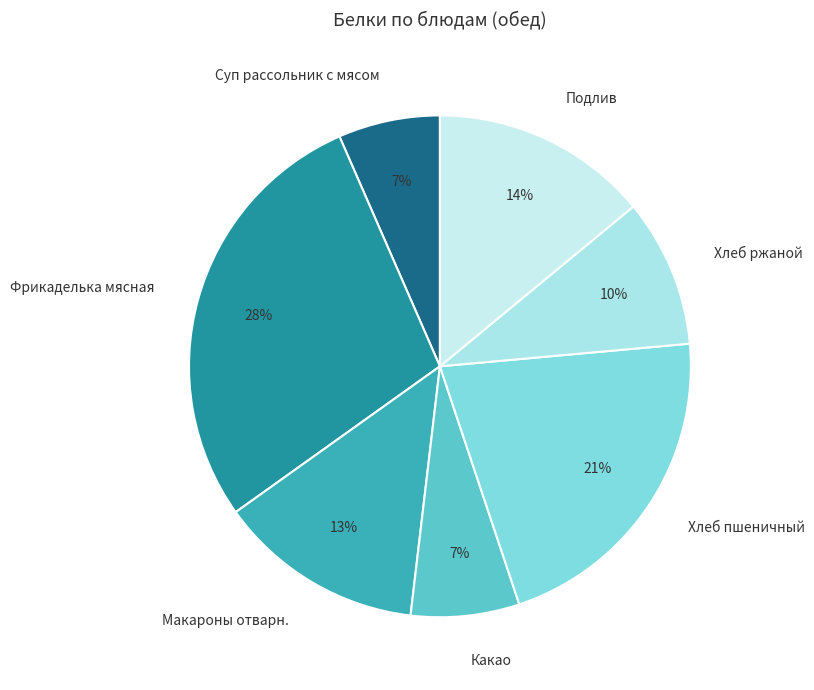

Is there a majority slice in this chart?

No